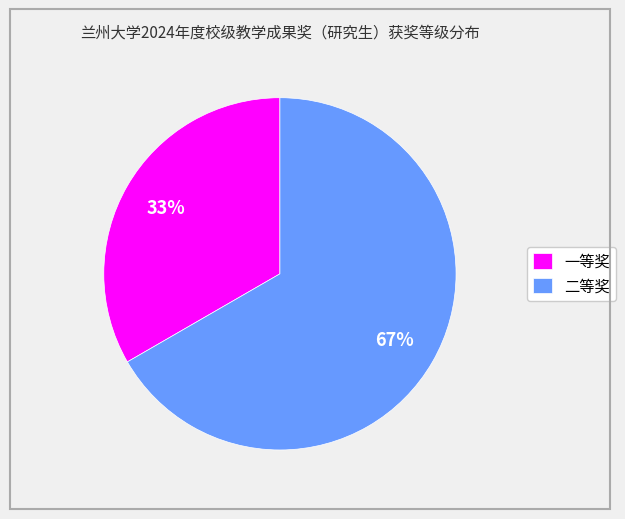

Is 一等奖 the majority of the pie?

No